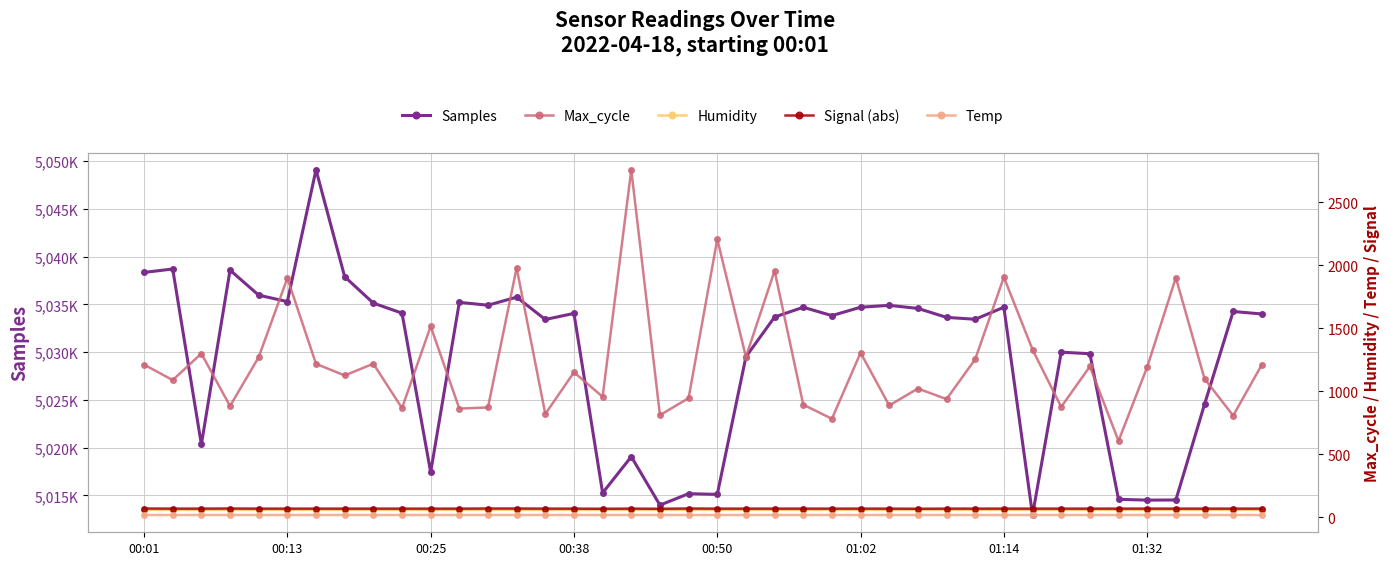

Which series has the largest total across all categories?

Samples